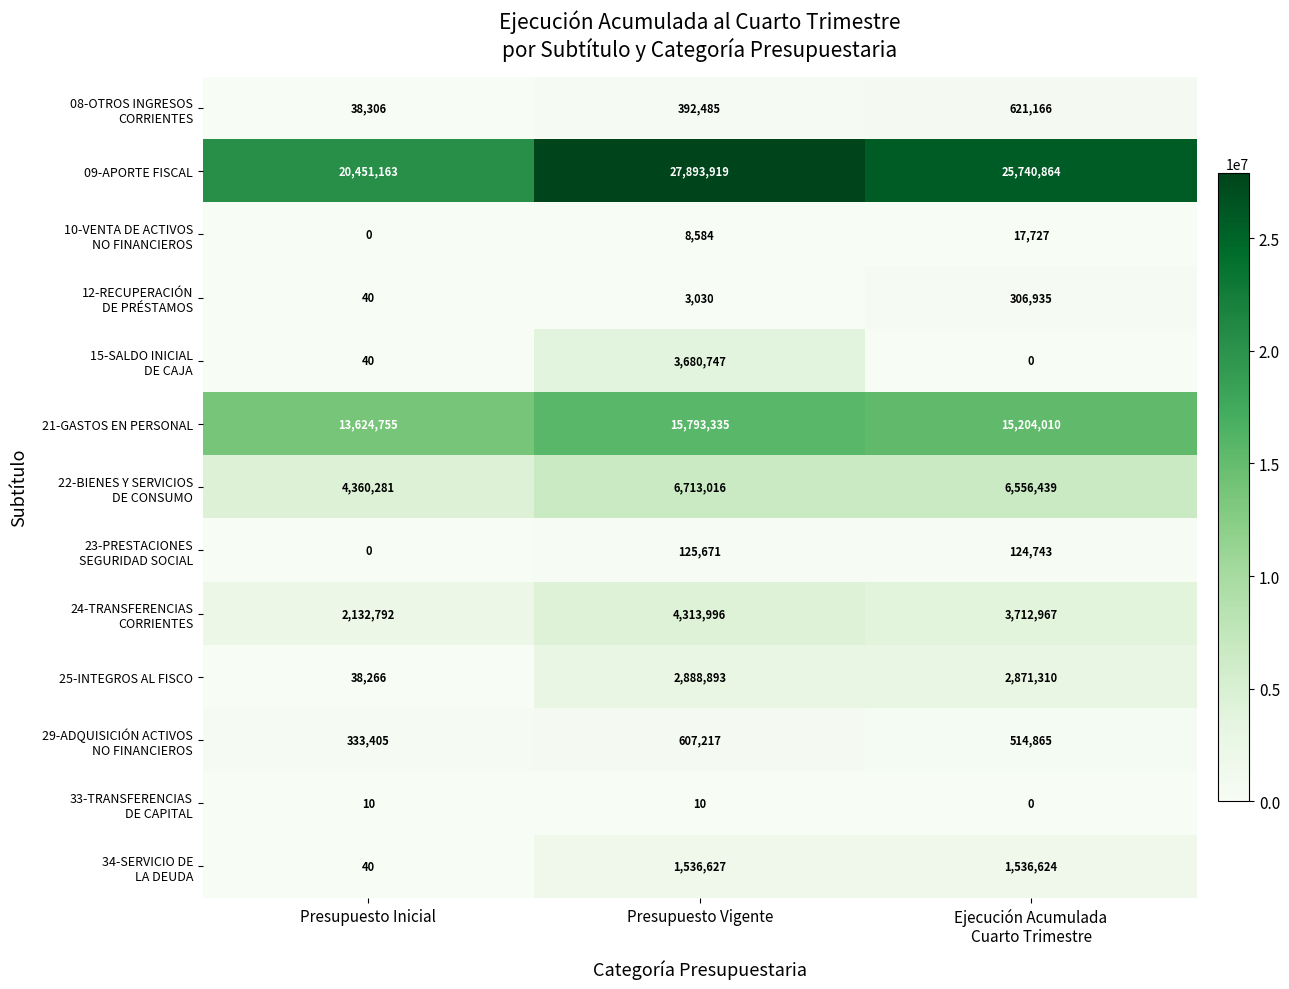

What is the average value of the 09-APORTE FISCAL series?

24695315